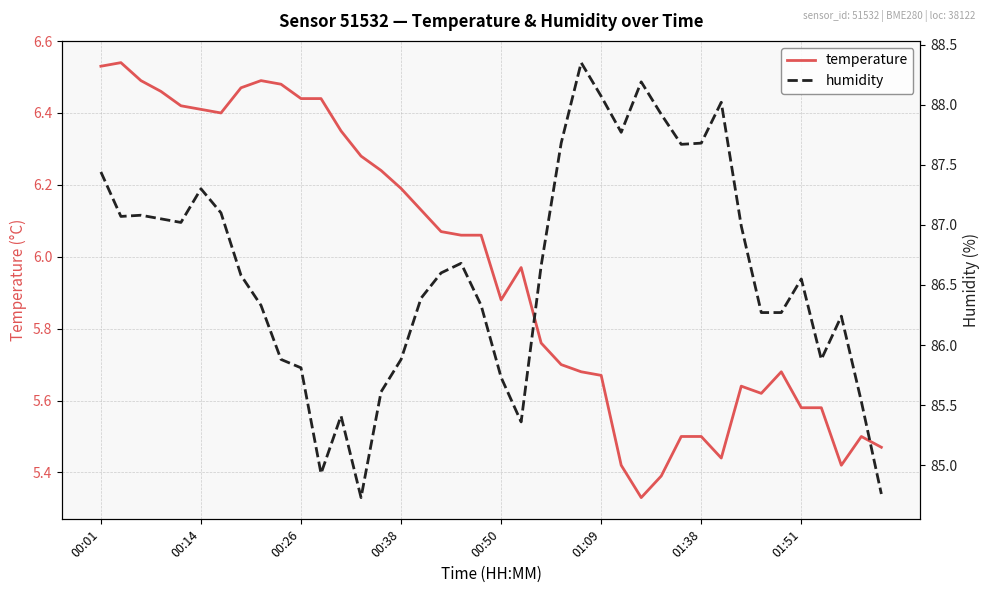

Where is temperature nearest to the value 5?

27